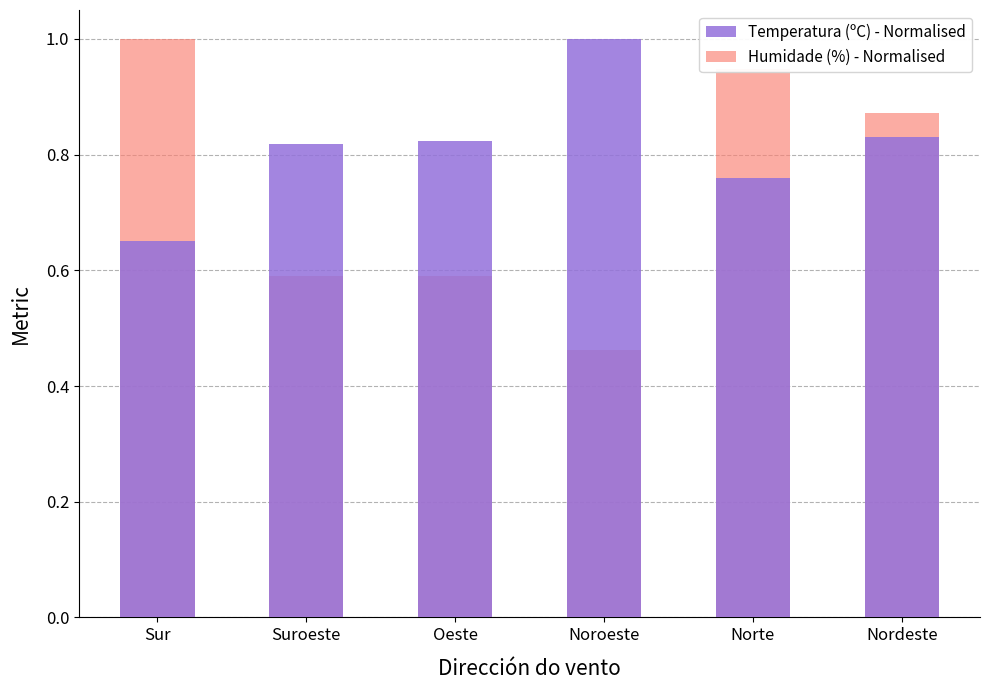

Which series has the largest range (max minus min)?

Humidade (%) - Normalised